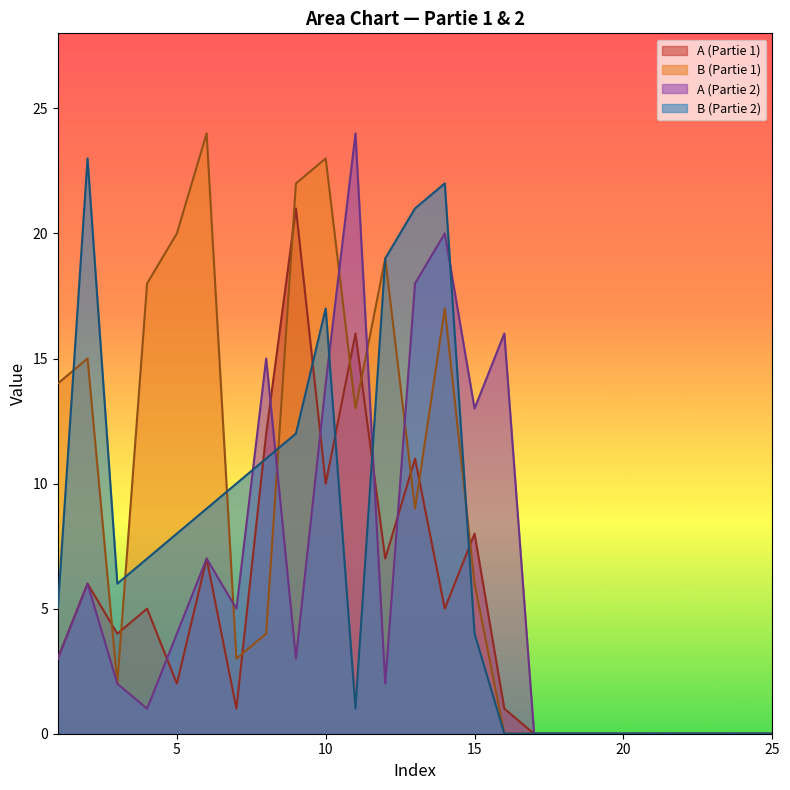

What are all the series names shown in the legend?

A (Partie 1), B (Partie 1), A (Partie 2), B (Partie 2)